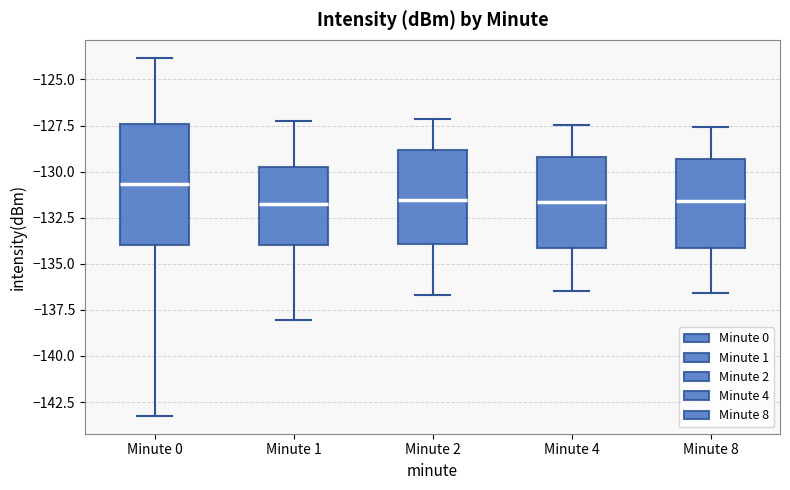

Which box has the highest median line?

Minute 0